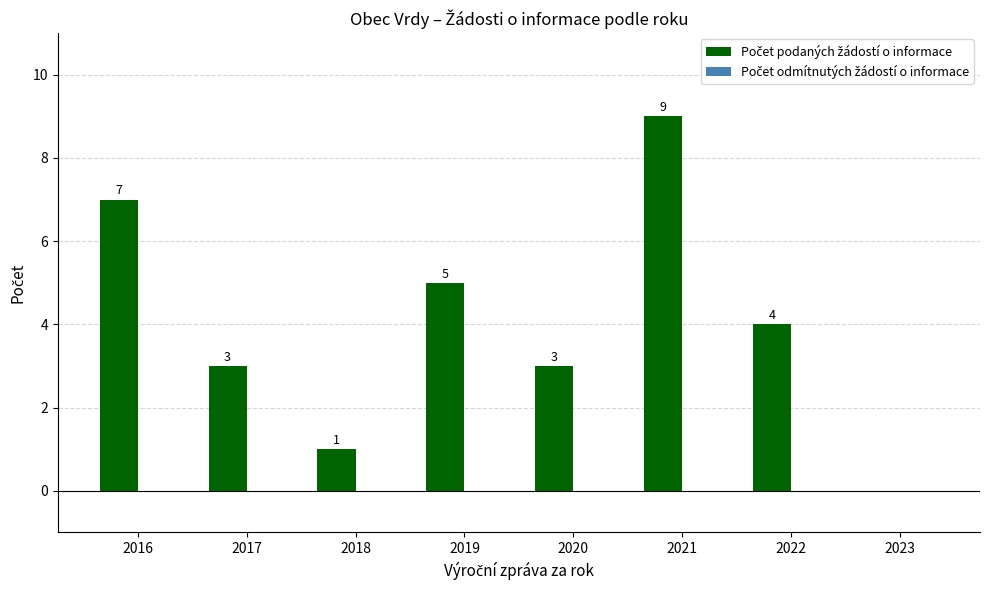

What is the greatest value displayed?

9